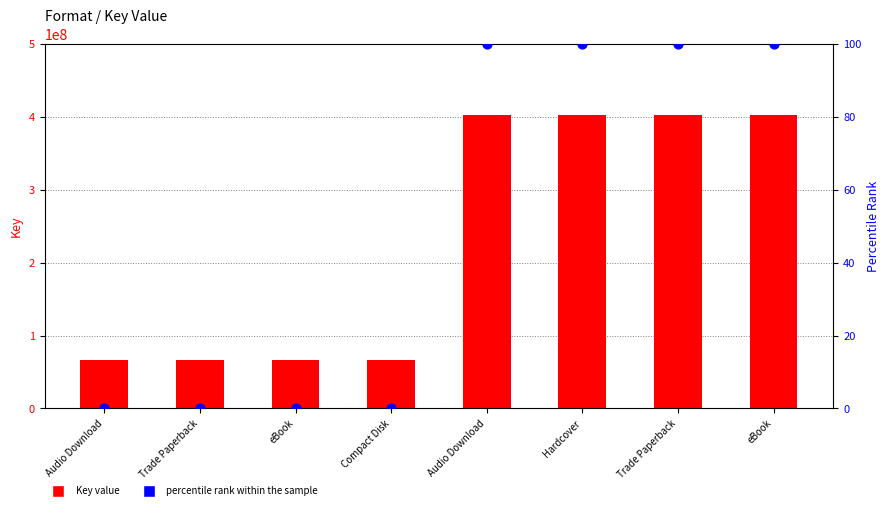

Which series has the widest spread of Y values?

Key value